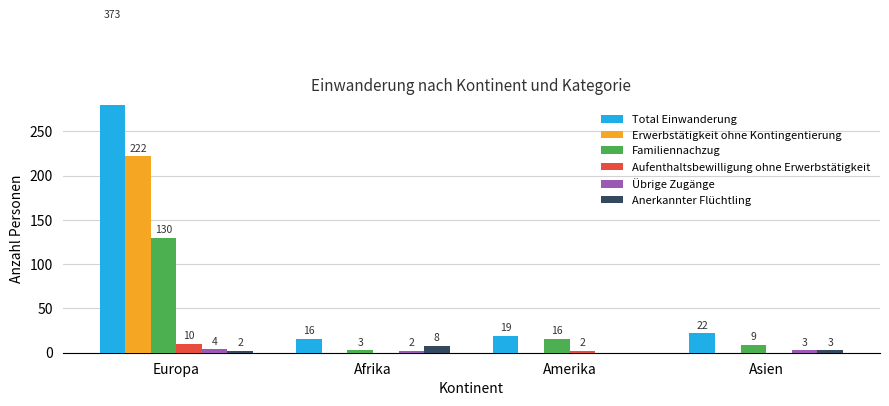

List the labels in order of Familiennachzug value, largest first.

Europa, Amerika, Asien, Afrika